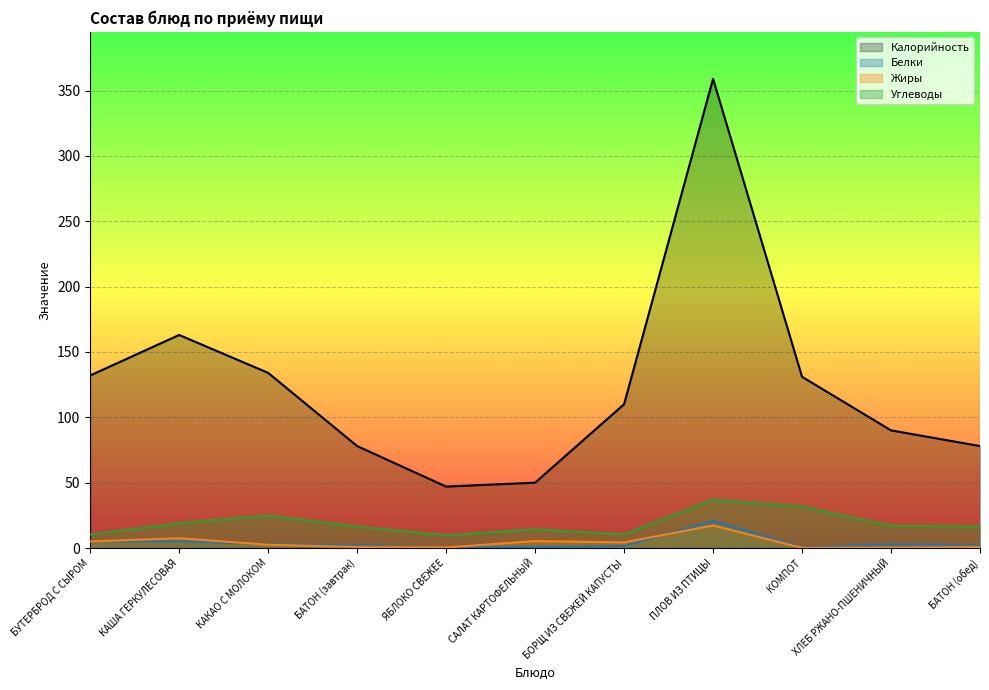

Is the value of Белки at КОМПОТ greater than the value of Жиры at БОРЩ ИЗ СВЕЖЕЙ КАПУСТЫ?

No